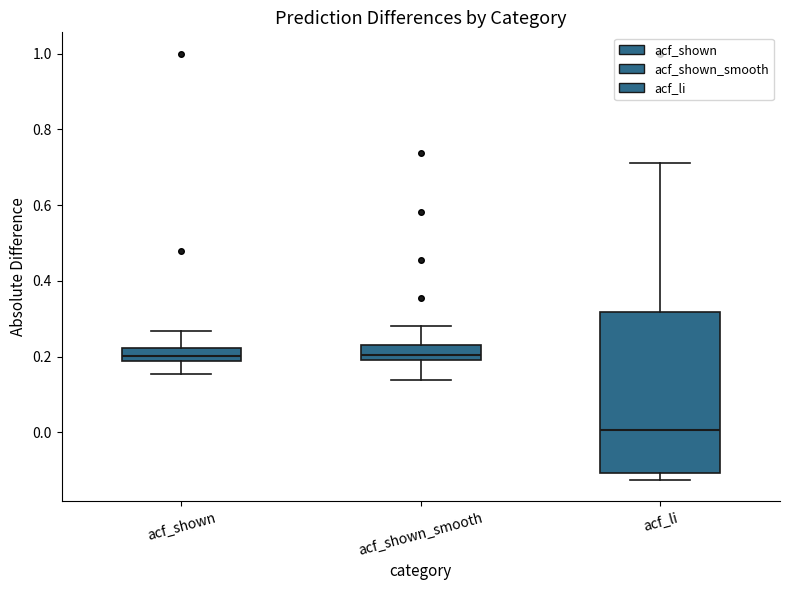

Reading left to right, transcribe this box plot: for each box, give where its median line is, the range the box spans, and where its two whiskers end, as read against the y-axis. The values are not printed on the chart, so give them approximately, as read against the axis.

acf_shown: median 0.20, box 0.18 to 0.22, whiskers 0.16 to 0.26
acf_shown_smooth: median 0.20 (just above the box's lower edge), box 0.20 to 0.24, whiskers 0.14 to 0.28
acf_li: median 0.00, box -0.10 to 0.32, whiskers -0.12 to 0.72